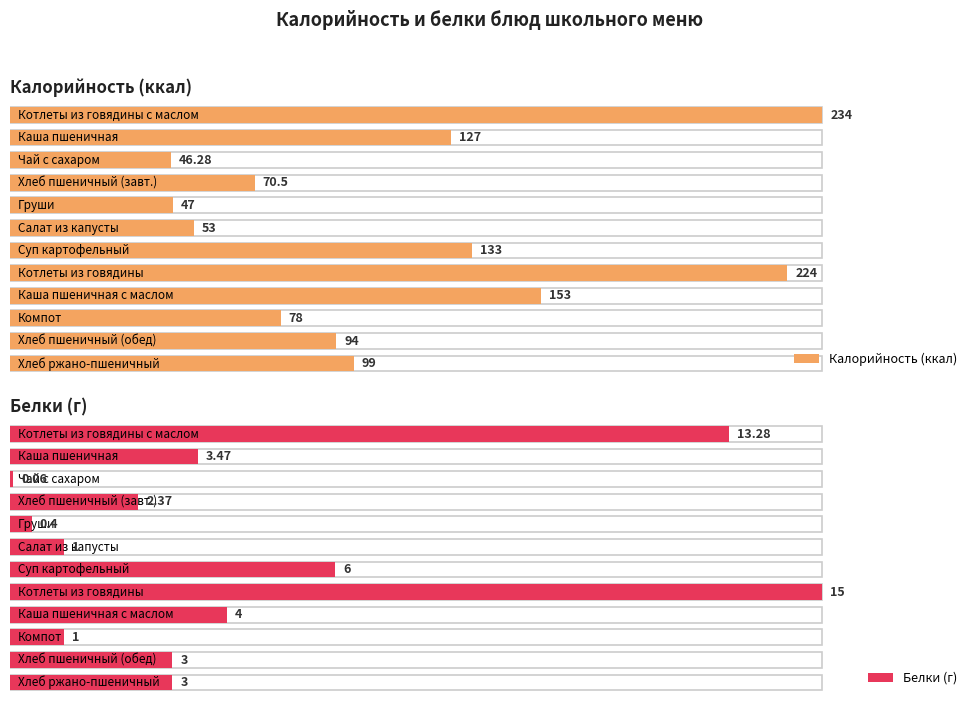

Reading left to right, what are all the values shown in this chart?

Калорийность: Котлеты из говядины с маслом=234.0	Каша пшеничная=127.0	Чай с сахаром и лимоном=46.3	Хлеб пшеничный (завтрак)=70.5	Фрукт по сезону (груши)=47.0	Салат из белокочанной капусты=53.0	Суп картофельный с бобовыми=133.0	Котлеты из говядины=224.0	Каша пшеничная с маслом=153.0	Компот из сухофруктов=78.0	Хлеб пшеничный (обед)=94.0	Хлеб ржано-пшеничный=99.0
Белки: Котлеты из говядины с маслом=13.3	Каша пшеничная=3.5	Чай с сахаром и лимоном=0.1	Хлеб пшеничный (завтрак)=2.4	Фрукт по сезону (груши)=0.4	Салат из белокочанной капусты=1.0	Суп картофельный с бобовыми=6.0	Котлеты из говядины=15.0	Каша пшеничная с маслом=4.0	Компот из сухофруктов=1.0	Хлеб пшеничный (обед)=3.0	Хлеб ржано-пшеничный=3.0